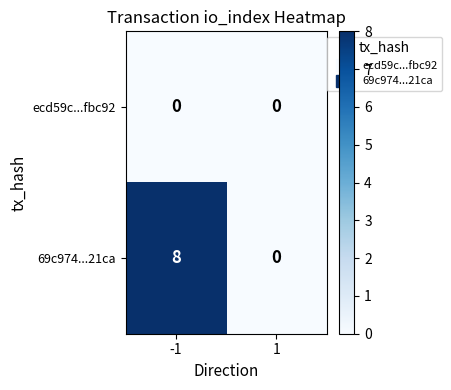

List the series in order of their overall mean, lowest first.

ecd59c...fbc92, 69c974...21ca